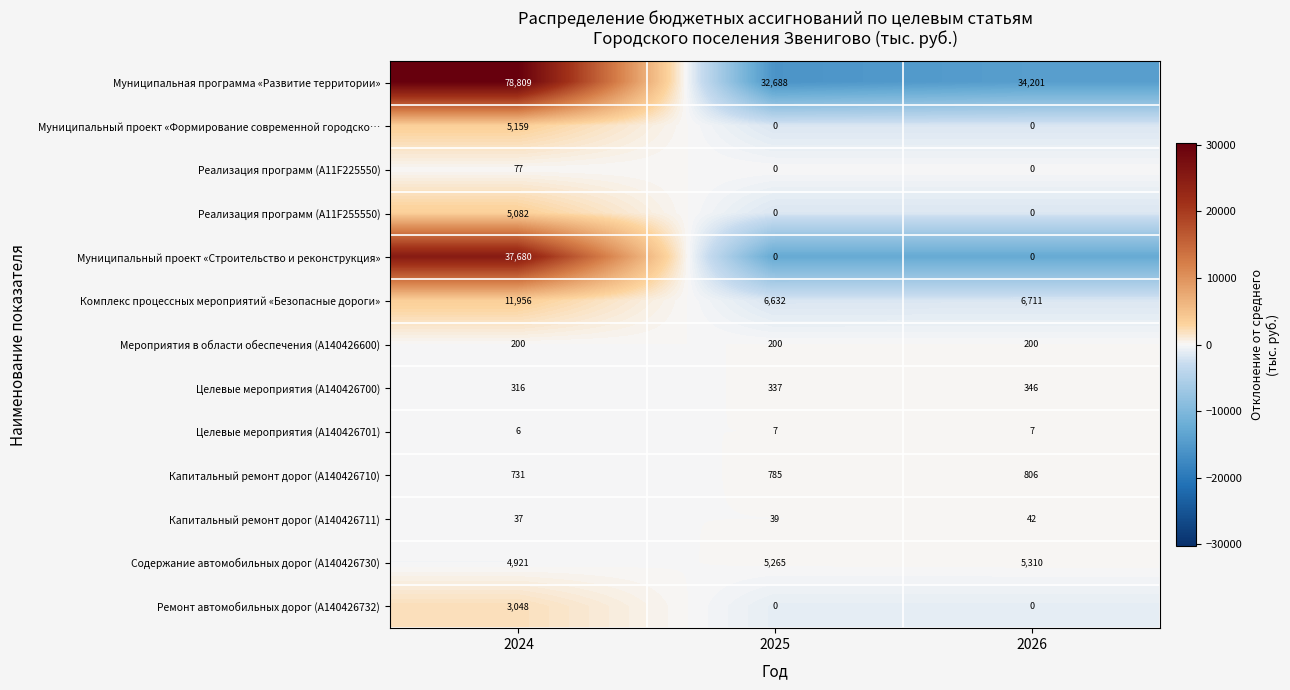

True or false: Муниципальный проект «Формирование современной городско… has a value of 0 at 2026.

True